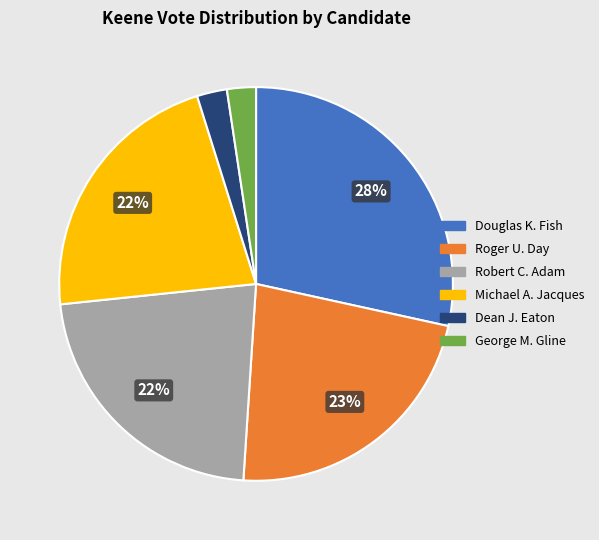

Does any single category account for the majority?

No